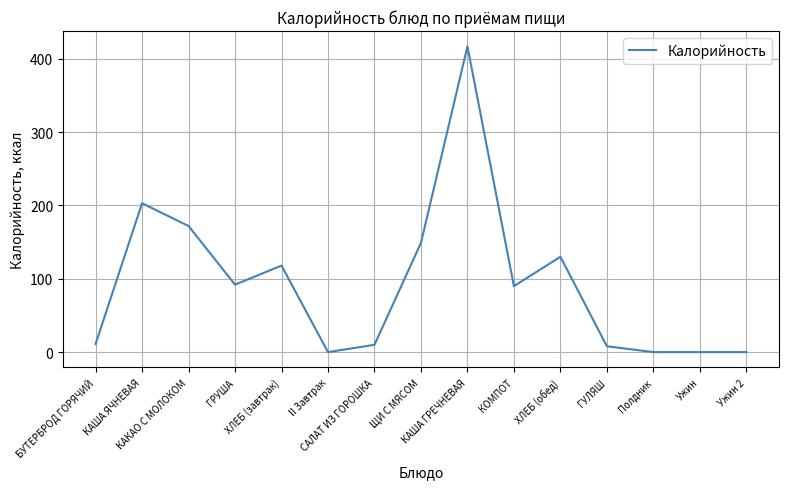

Which category has the highest value across all series?

КАША ГРЕЧНЕВАЯ